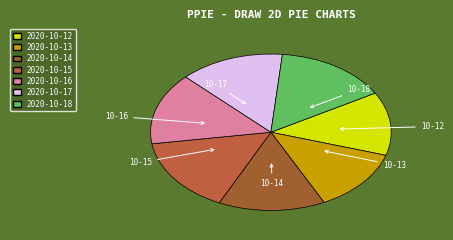

To the nearest percent, what is the difference between the largest and smallest slice percentages?

3%